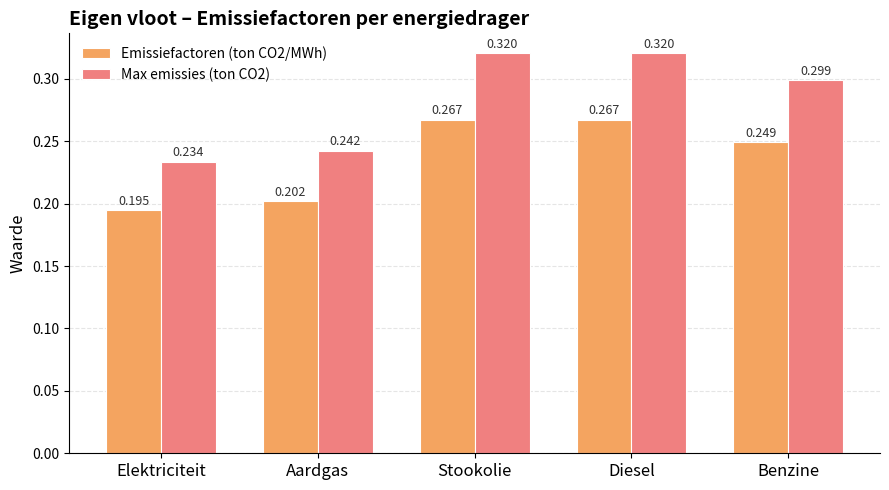

The value of Emissiefactoren (ton CO2/MWh) at Stookolie is 0.5. True or false?

False